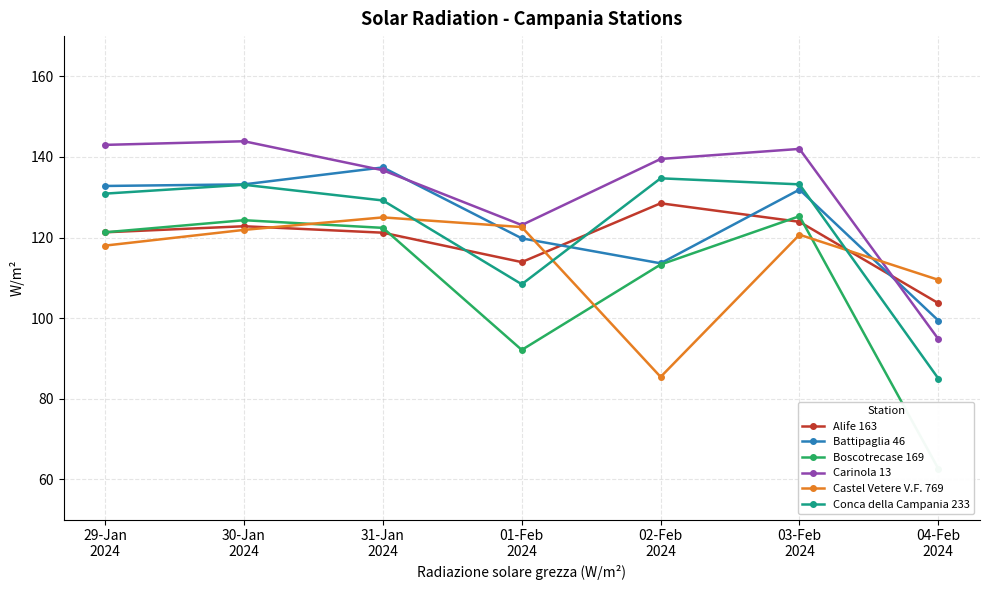

List the labels in order of Battipaglia 46 value, largest first.

31-Jan
2024, 30-Jan
2024, 29-Jan
2024, 03-Feb
2024, 01-Feb
2024, 02-Feb
2024, 04-Feb
2024